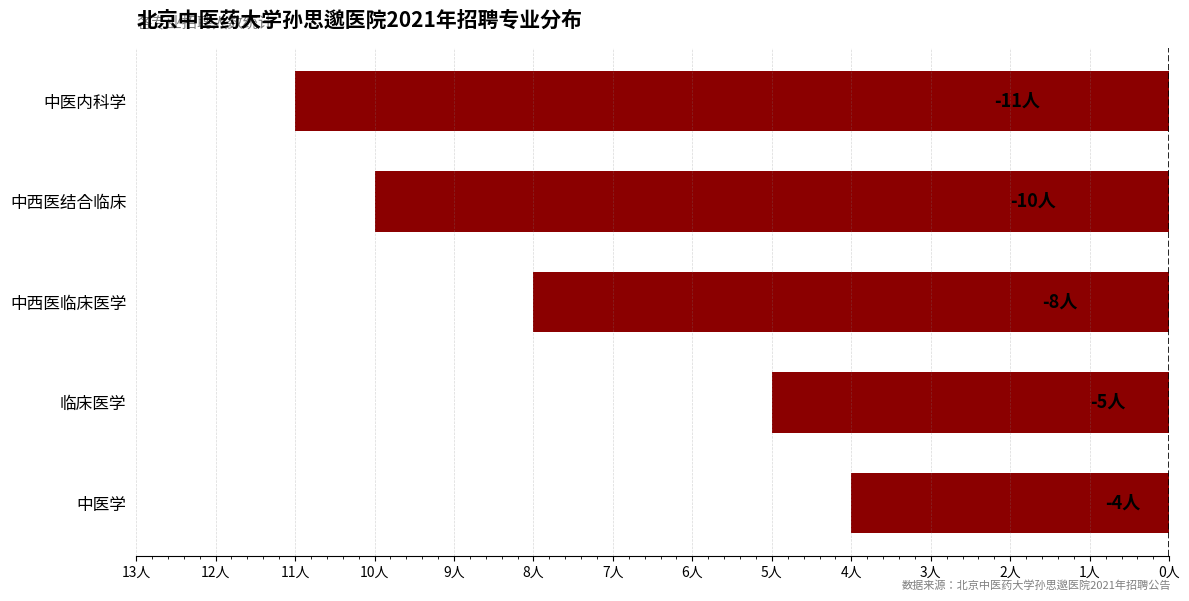

Are the bars horizontal?

Yes